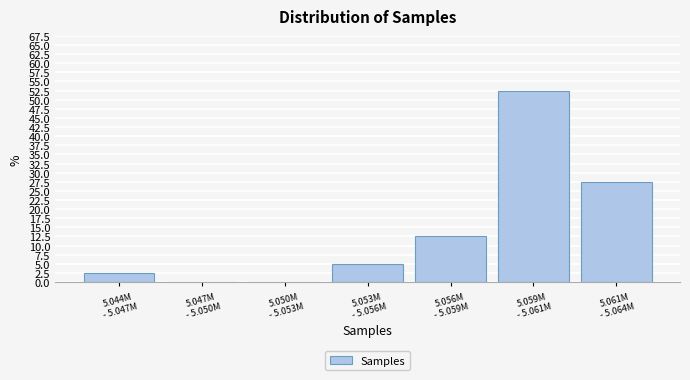

What is the maximum value shown in the chart?

52.5